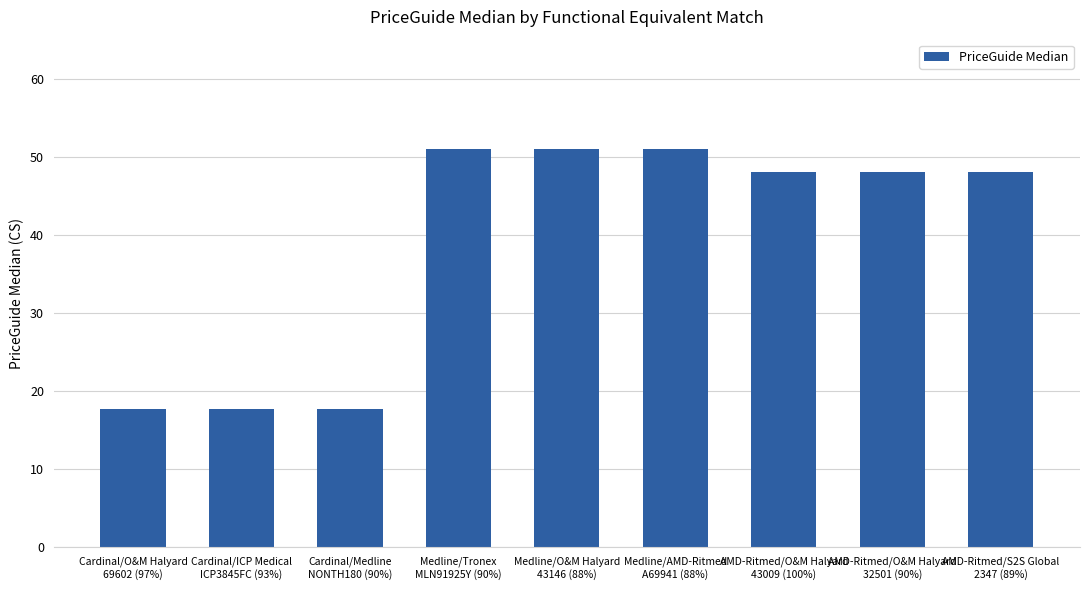

What is the average value?

38.9